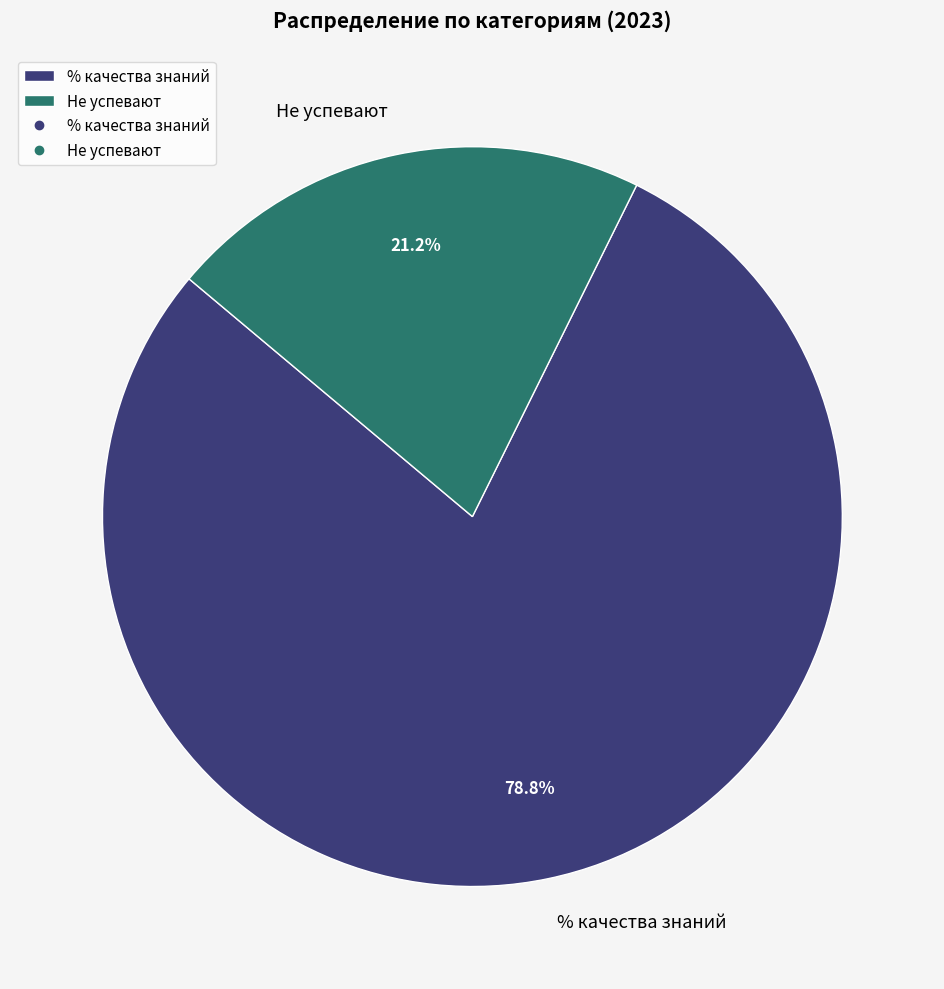

To the nearest percent, what is the average slice percentage?

50%